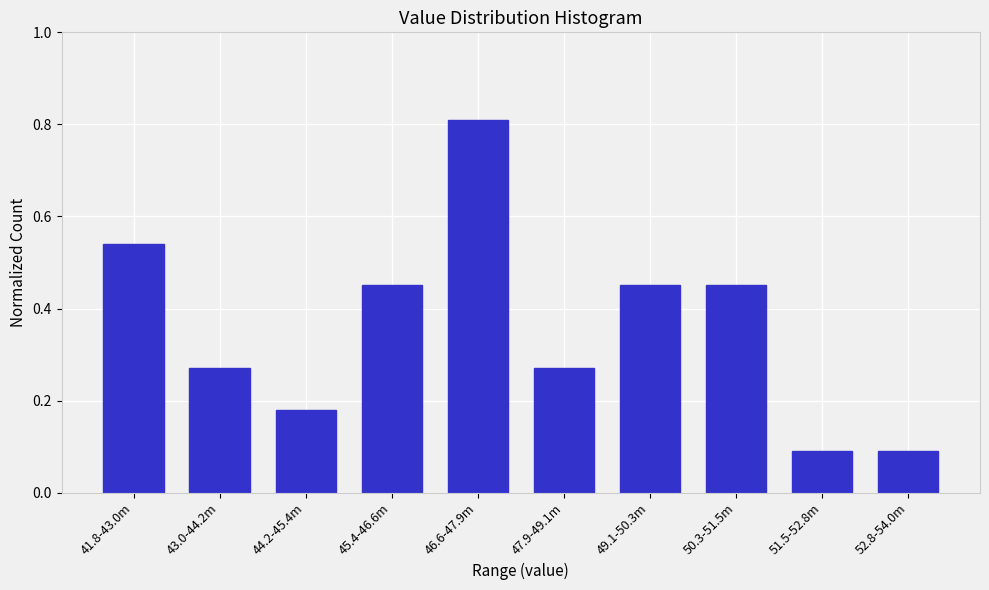

What is the change in value from 44.2-45.4m to 45.4-46.6m?

+0.3